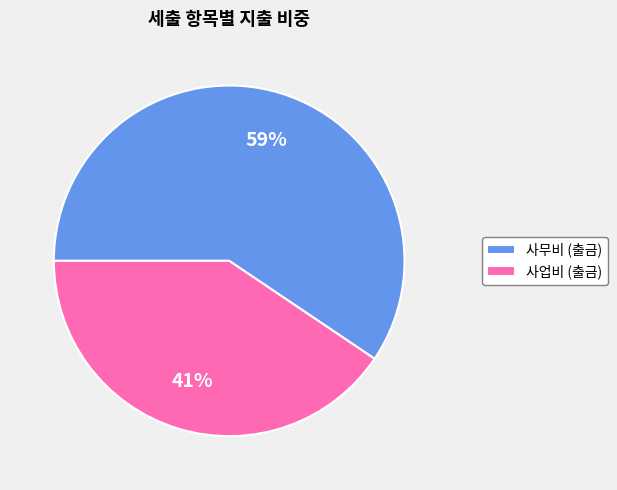

How many slices are in this pie chart?

2